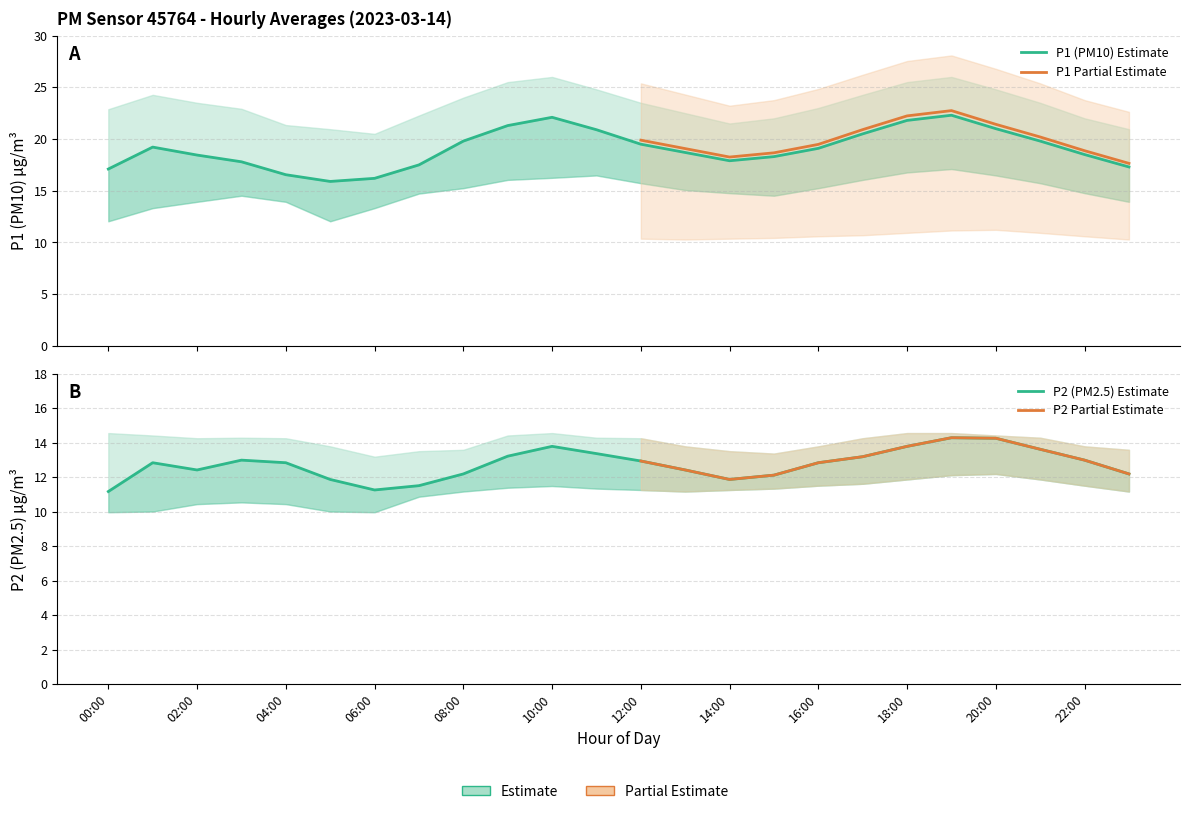

True or false: P1 has a value of 27.1 at 12:00.

False